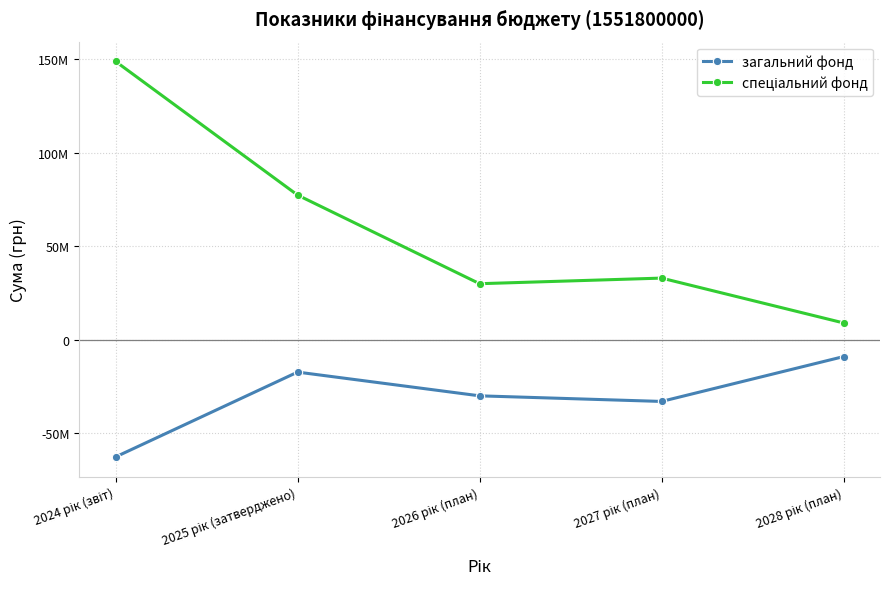

Does the chart have visible grid lines?

Yes